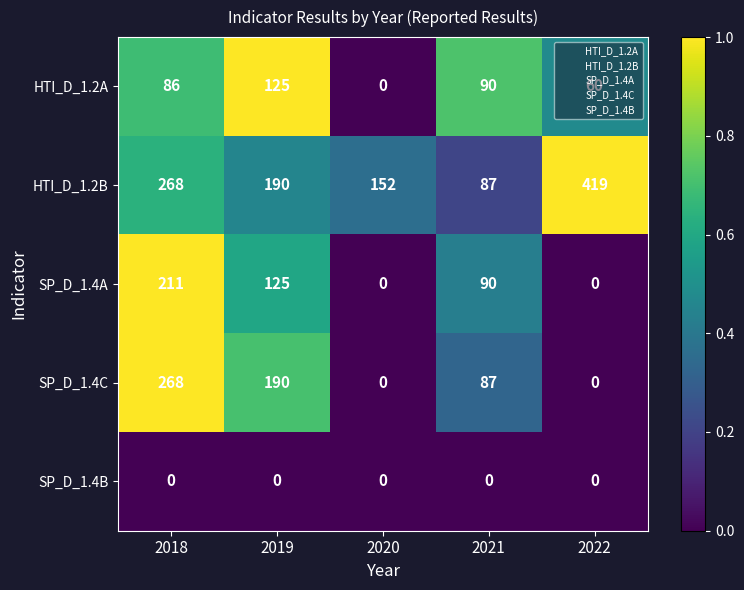

List the labels in order of HTI_D_1.2B value, smallest first.

2021, 2020, 2019, 2018, 2022